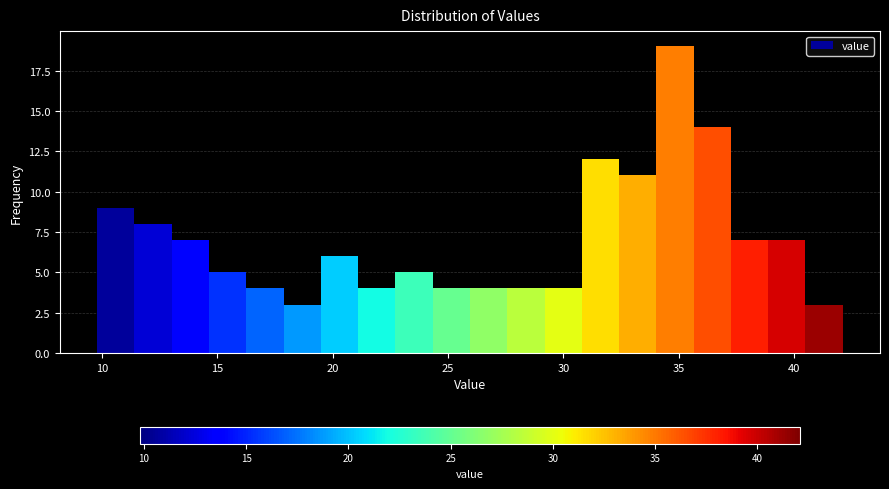

Around what value on the x-axis is the tallest bar? Give the approximate position of its centre, as read against the axis.

35.0